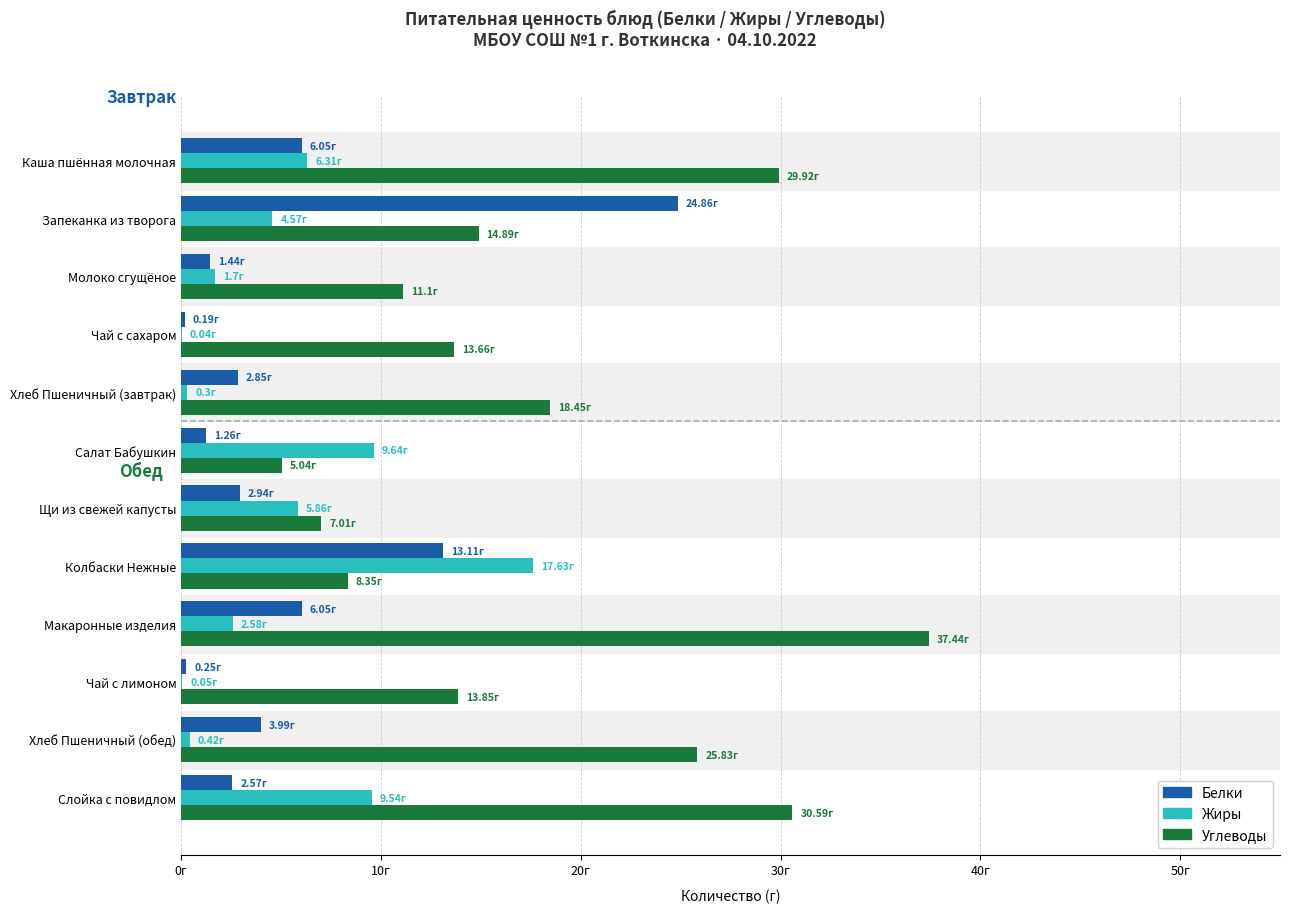

What are all the series names shown in the legend?

Белки, Жиры, Углеводы